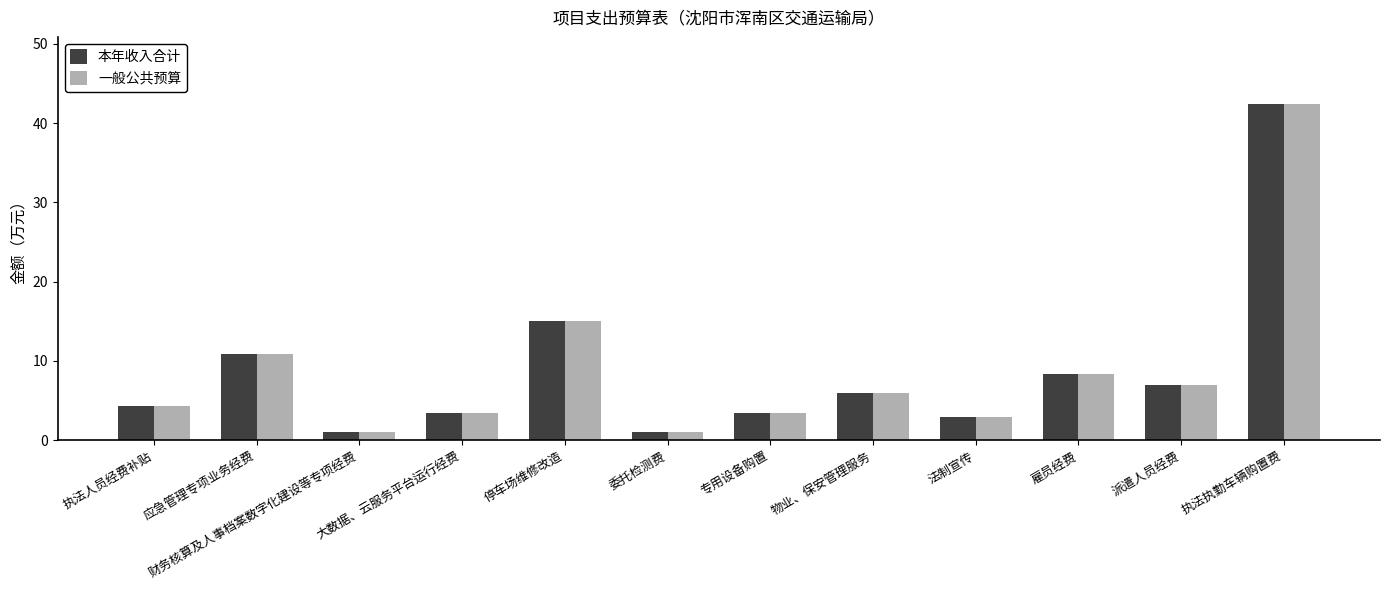

What is the lowest value of the 一般公共预算 series?

1.0